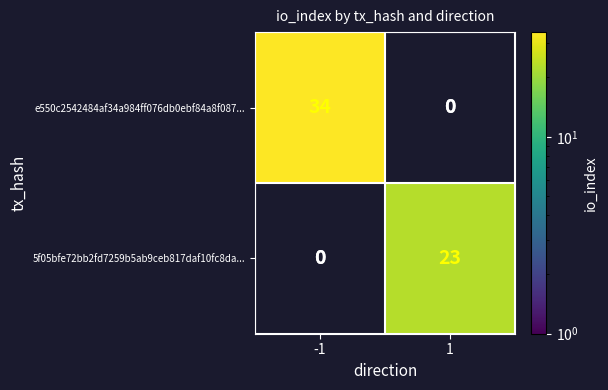

True or false: e550c2542484af34a984ff076db0ebf84a8f087... has a value of 34 at -1.

True